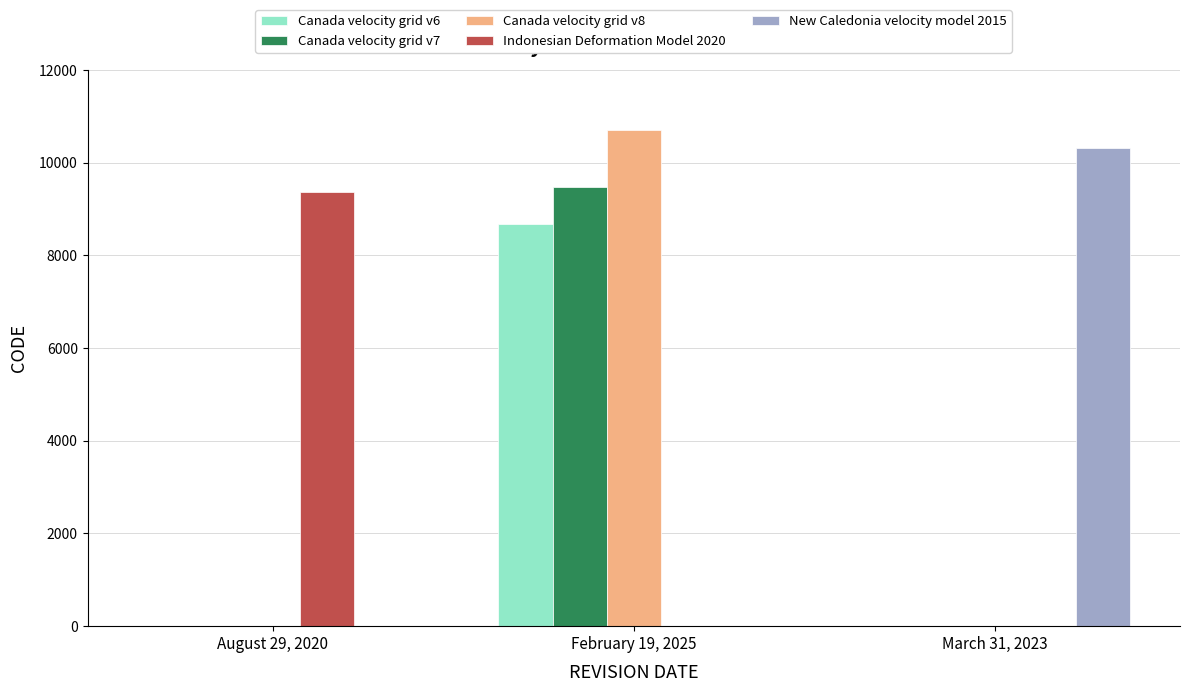

What is the spread (max minus min) of values at August 29, 2020?

9375